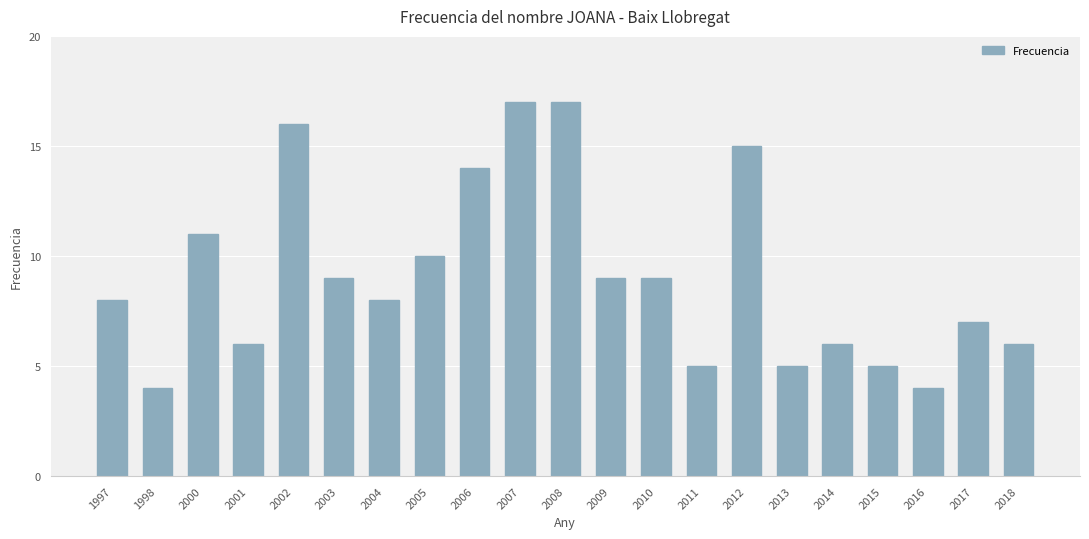

Does the chart contain stacked bars?

No